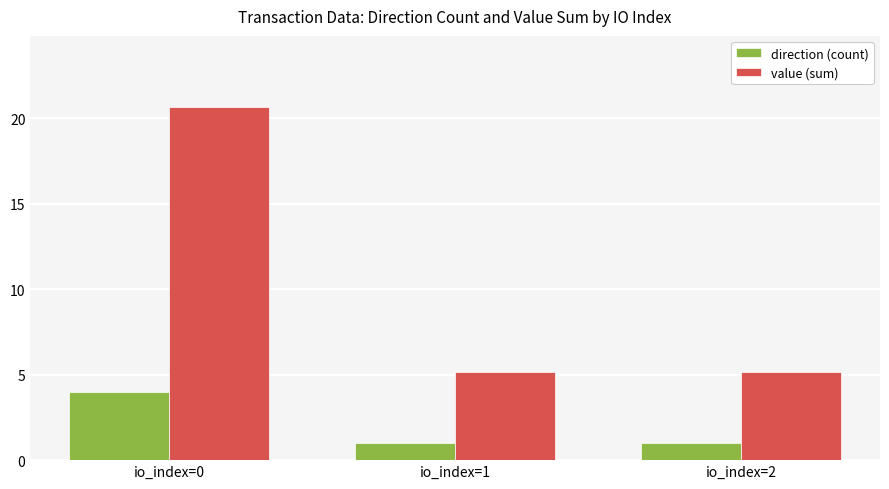

Reading left to right, what are all the values shown in this chart?

direction (count): io_index=0=4.0	io_index=1=1.0	io_index=2=1.0
value (sum): io_index=0=20.7	io_index=1=5.2	io_index=2=5.2